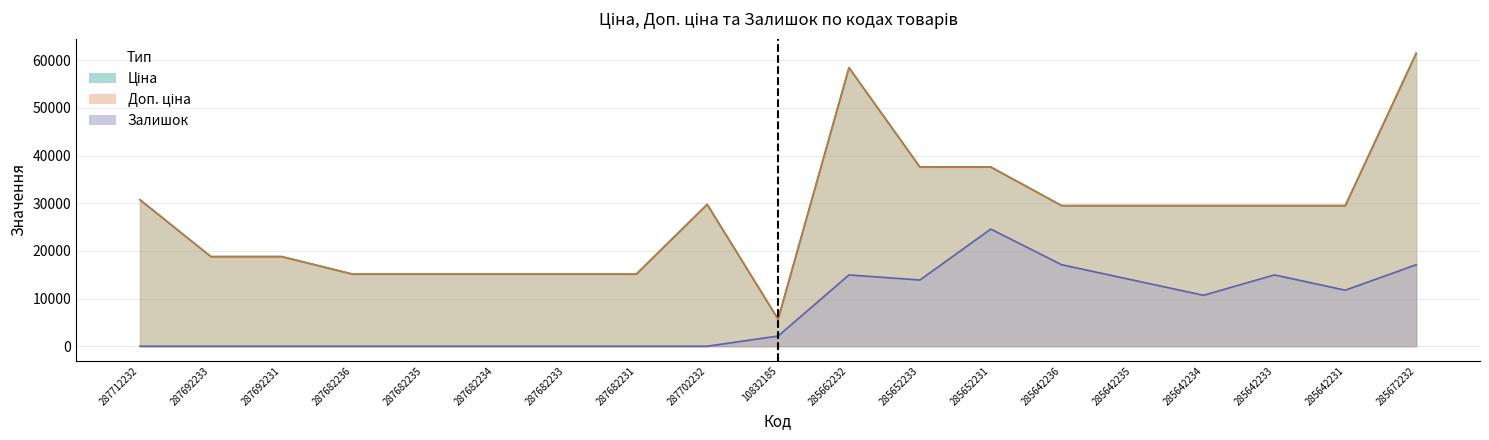

Which has a higher value, 285642233 or 285642236?

285642233